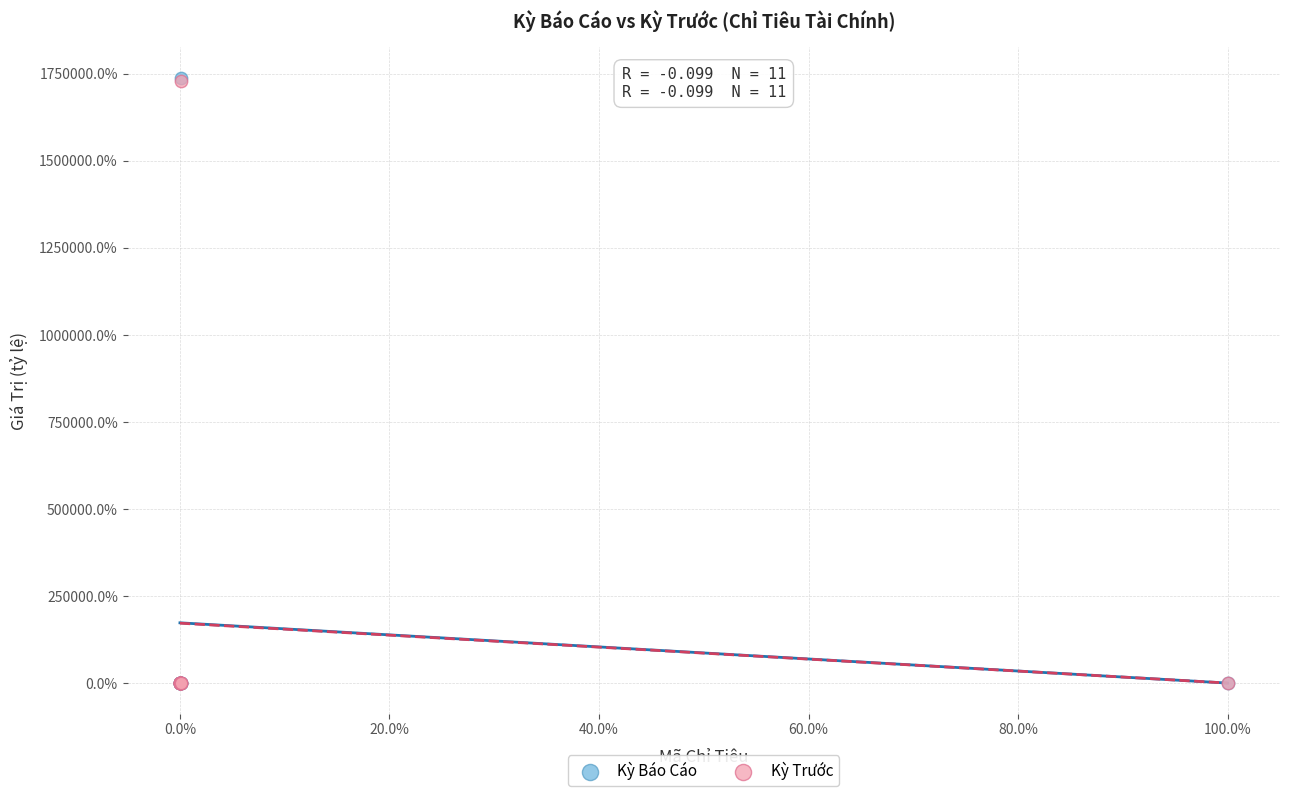

What are all the series names shown in the legend?

Kỳ Báo Cáo, Kỳ Trước